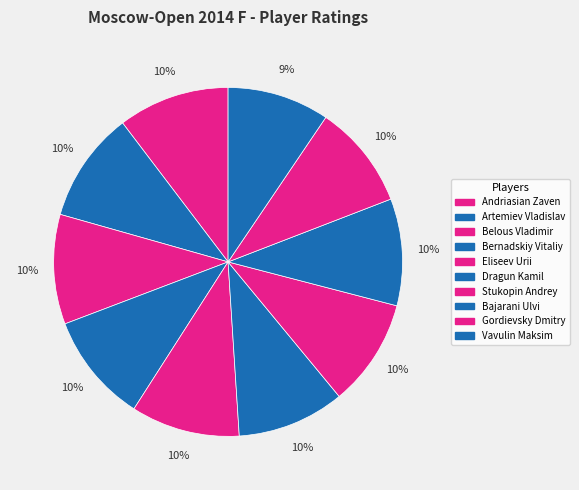

What is the ratio of the value at Gordievsky Dmitry to the value at Vavulin Maksim?

1.0